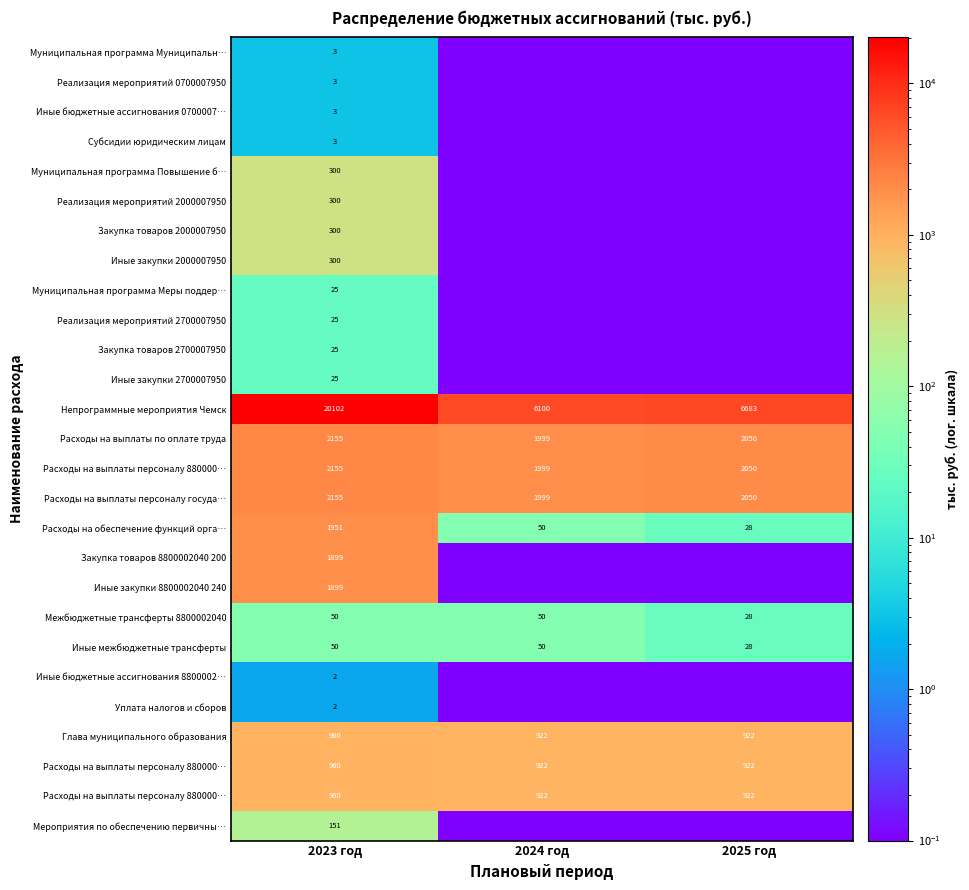

What is the maximum value shown in the chart?

20102.5